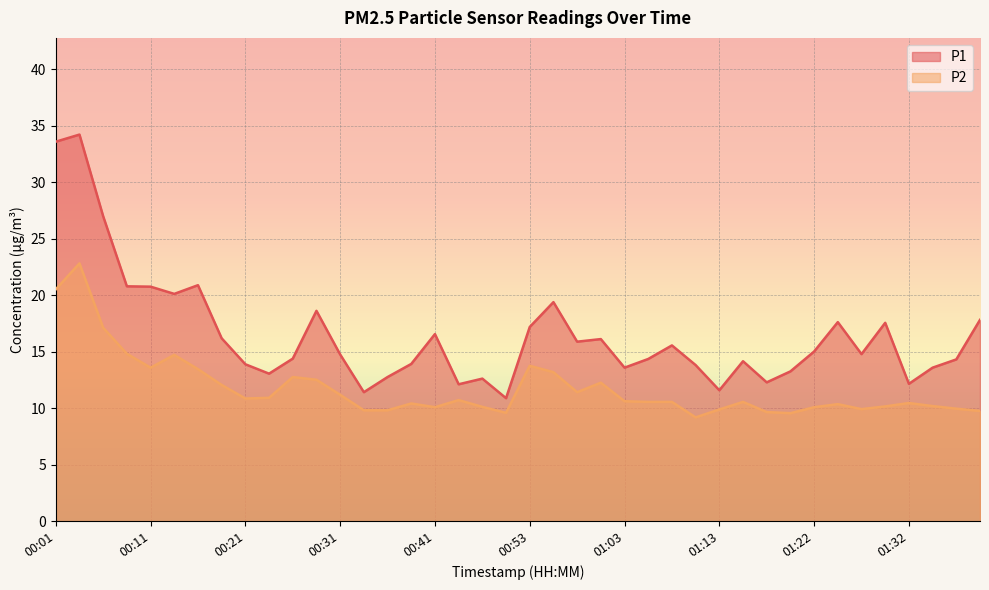

How many lines are shown in the chart?

2